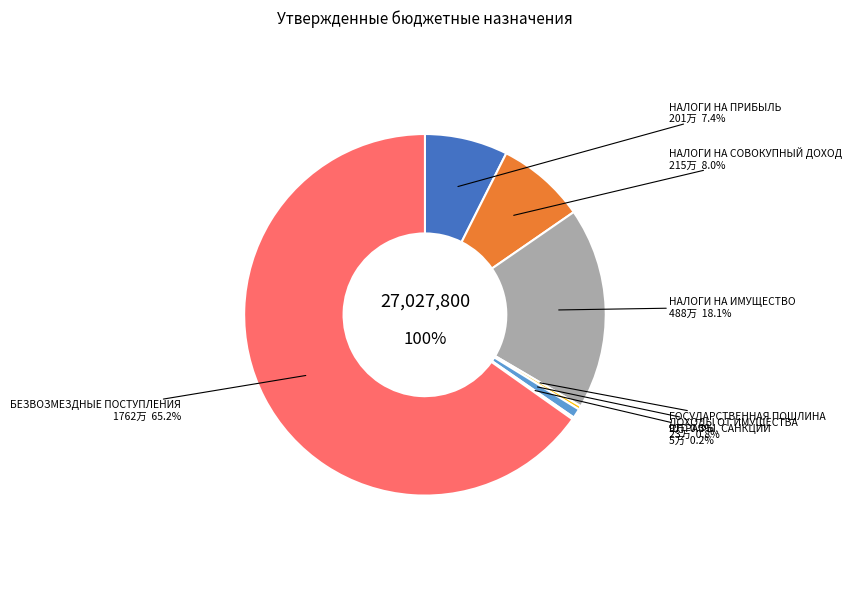

Which has a higher value, БЕЗВОЗМЕЗДНЫЕ ПОСТУПЛЕНИЯ or ДОХОДЫ ОТ ИСПОЛЬЗОВАНИЯ ИМУЩЕСТВА?

БЕЗВОЗМЕЗДНЫЕ ПОСТУПЛЕНИЯ